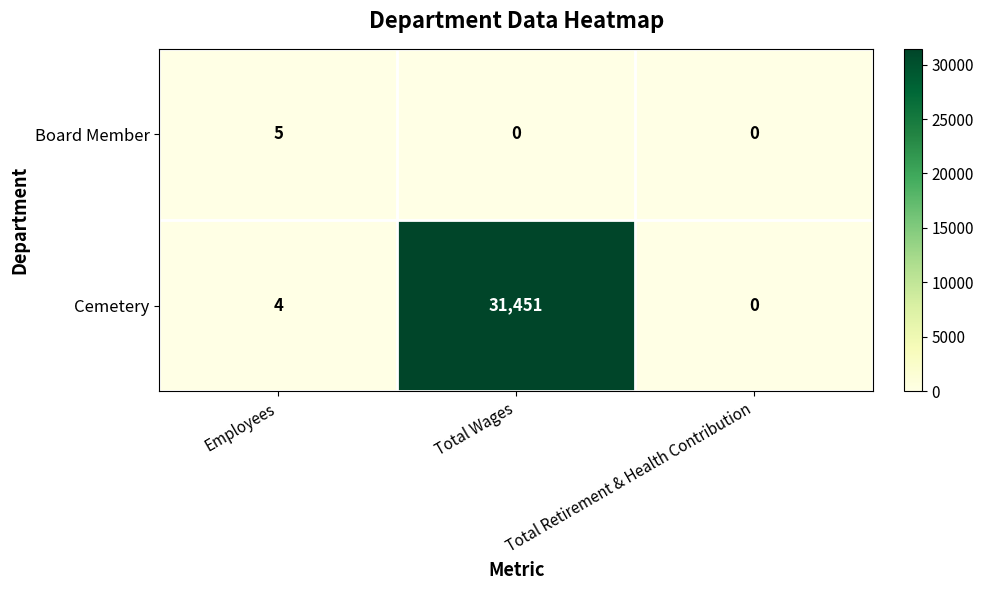

How many series are shown in this chart?

2